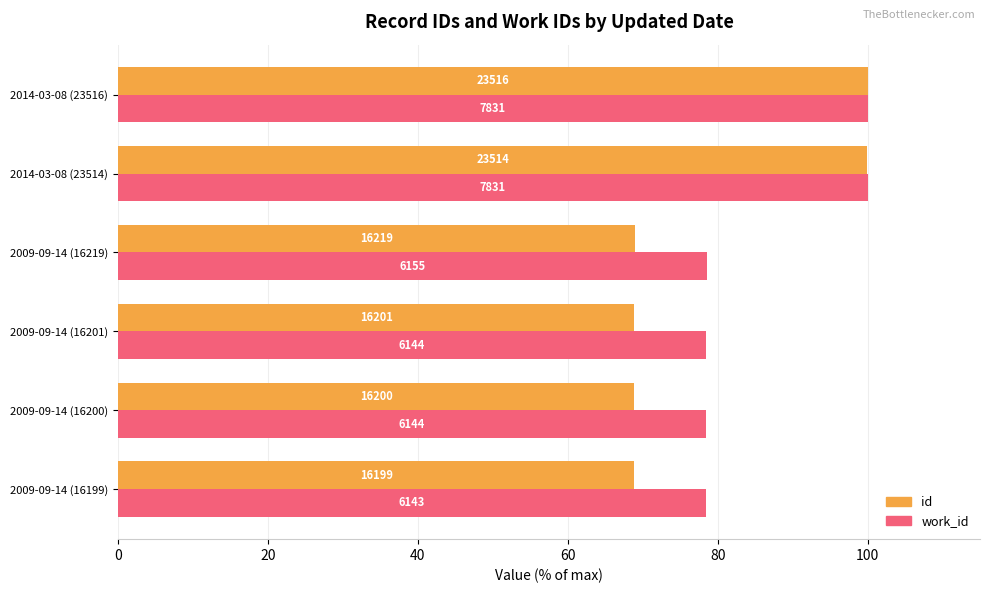

What is the average value of the work_id series?

85.7